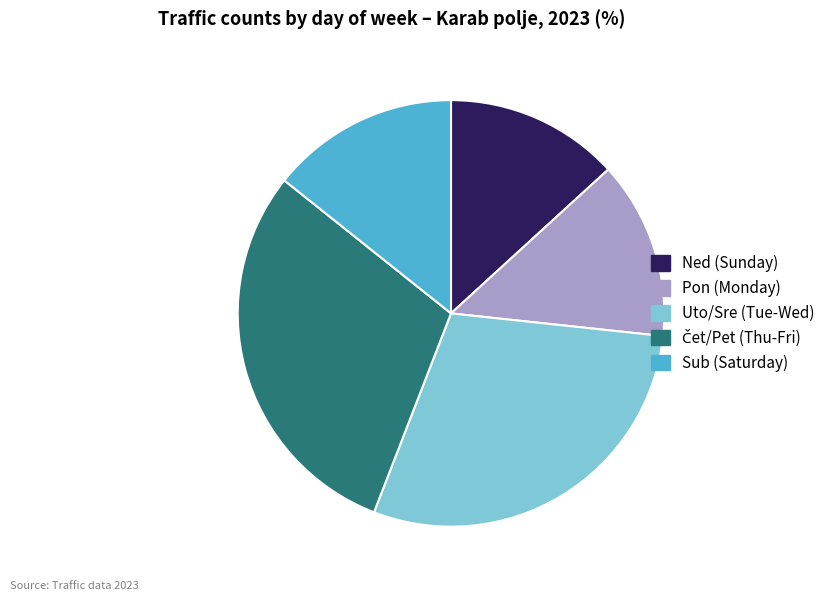

Is there any slice that represents more than half of the pie?

No